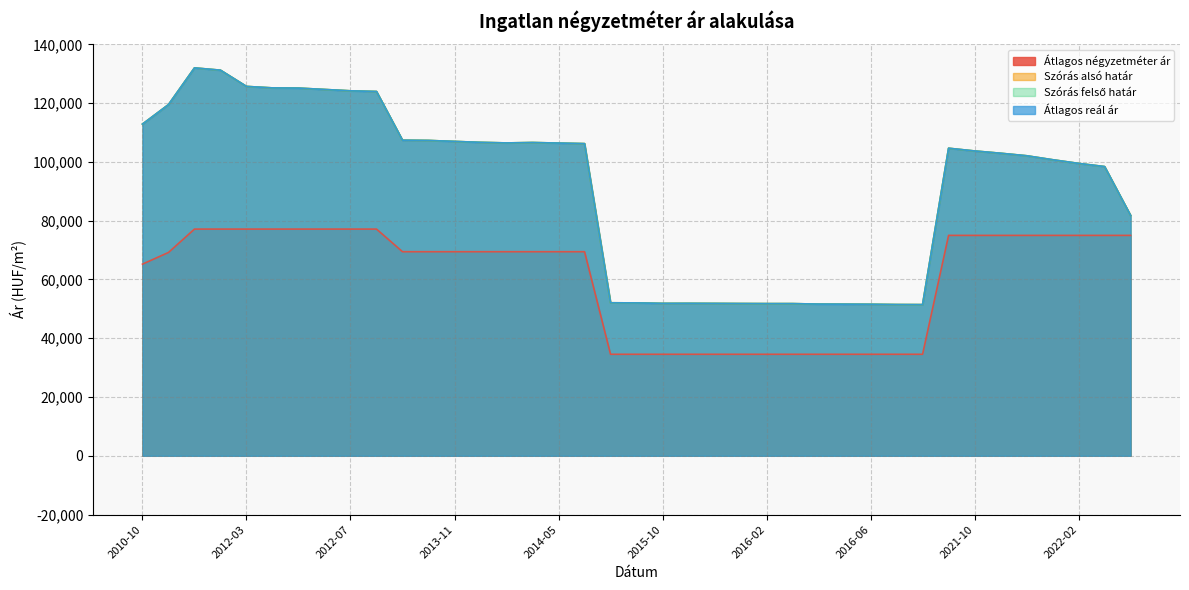

What is the maximum value shown in the chart?

131989